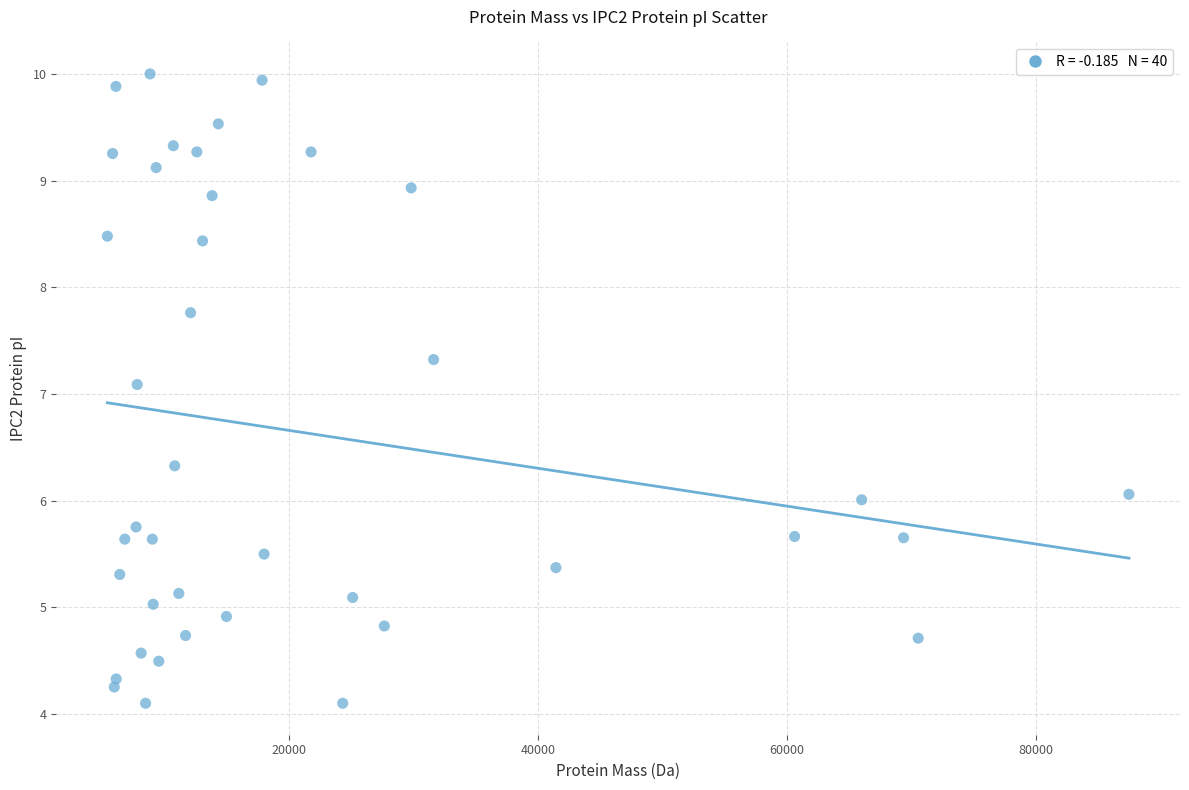

What is the range of Y values (max minus min)?

5.9